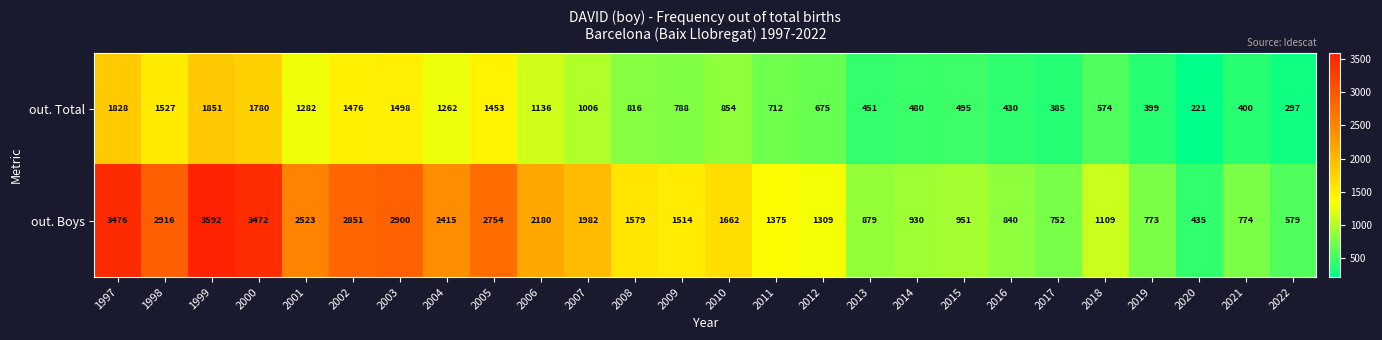

Read the out. Boys value at 2003.

2900